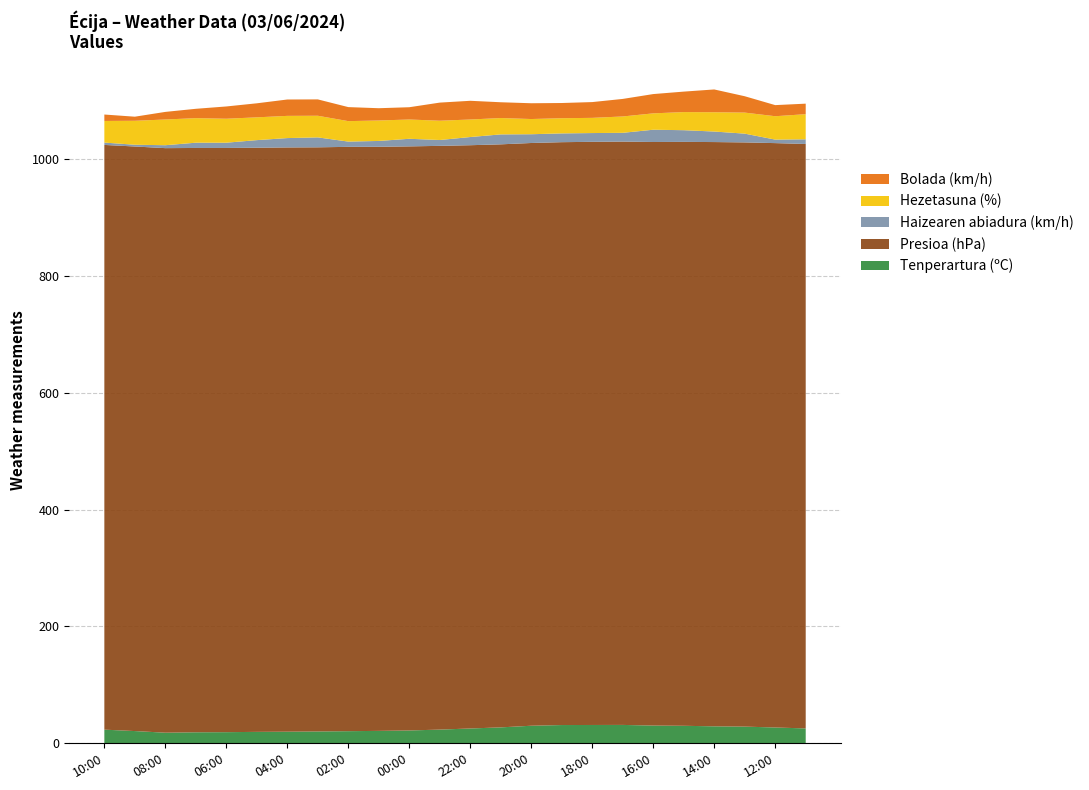

Reading left to right, transcribe all the data shown in this chart.

Tenperartura (ºC): 23.4	21.0	18.2	18.9	19.1	19.6	19.9	20.3	20.8	21.3	22.0	23.5	25.4	27.3	30.1	31.3	31.4	31.5	30.4	30.0	29.1	28.6	27.1	25.5
Presioa (hPa): 1000.4	1000.1	1000.1	999.7	999.5	999.4	999.6	999.4	999.7	999.3	999.3	998.7	997.9	997.5	997.0	997.2	997.7	998.0	998.4	999.0	999.6	999.5	999.8	999.9
Haizearen abiadura (km/h): 4.0	3.0	5.0	9.0	9.0	13.0	16.0	17.0	9.0	10.0	13.0	10.0	14.0	17.0	15.0	15.0	15.0	15.0	21.0	20.0	18.0	15.0	6.0	8.0
Hezetasuna (%): 37.0	41.0	44.0	42.0	41.0	39.0	38.0	37.0	35.0	35.0	33.0	33.0	30.0	28.0	26.0	26.0	26.0	28.0	28.0	31.0	33.0	36.0	40.0	43.0
Bolada (km/h): 11.0	7.0	13.0	16.0	21.0	24.0	28.0	28.0	24.0	21.0	21.0	31.0	32.0	27.0	27.0	26.0	27.0	30.0	33.0	35.0	39.0	28.0	19.0	18.0